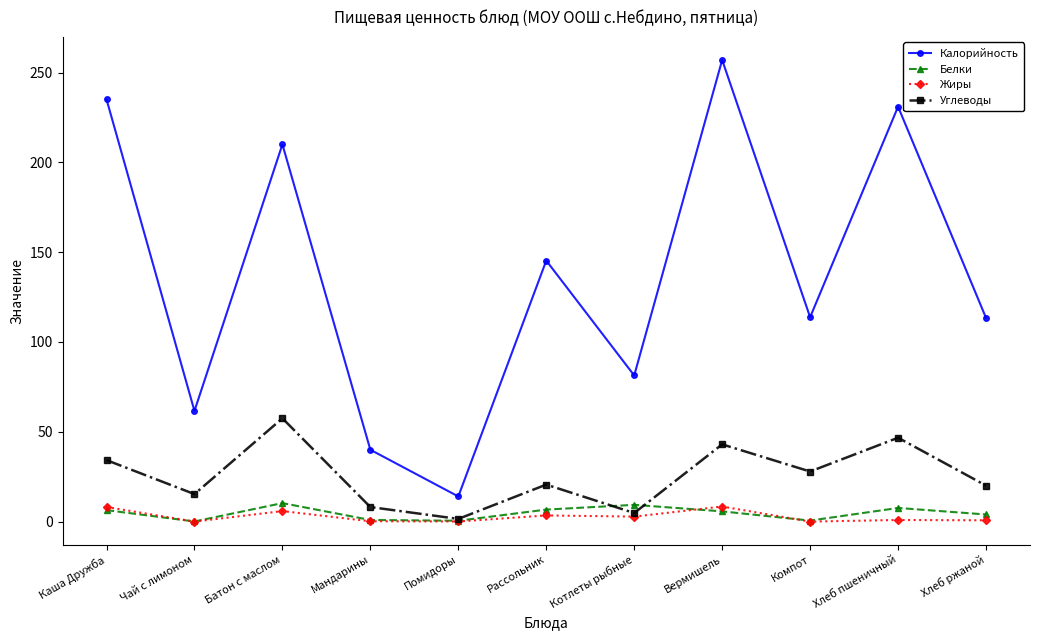

What is the difference between the second highest and second lowest values in the Жиры series?

8.1